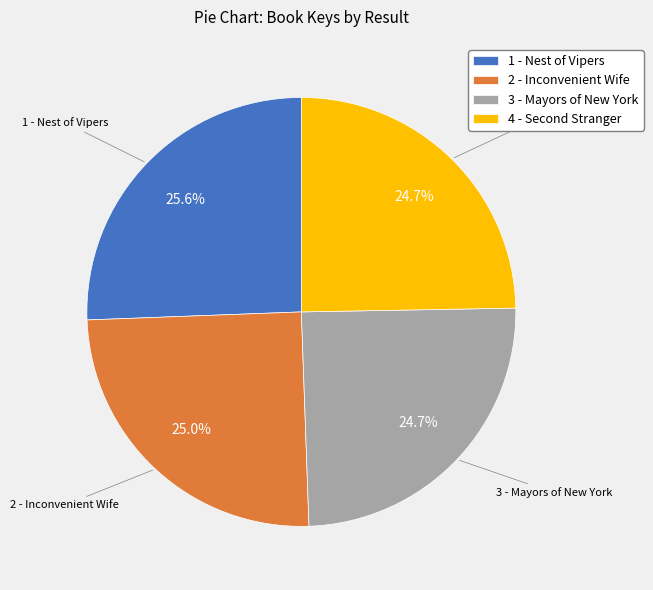

Which category has the biggest portion of the pie?

1 - Nest of Vipers